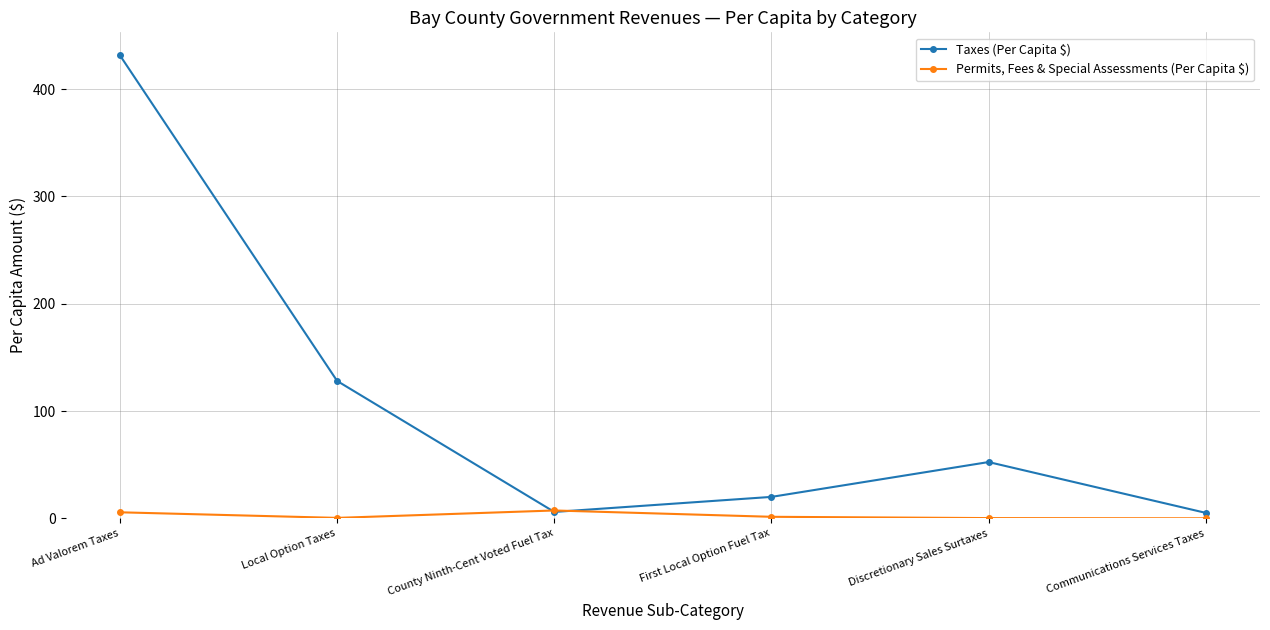

Between which two adjacent categories do Permits, Fees & Special Assessments (Per Capita $) and Taxes (Per Capita $) first intersect?

Local Option Taxes and County Ninth-Cent Voted Fuel Tax